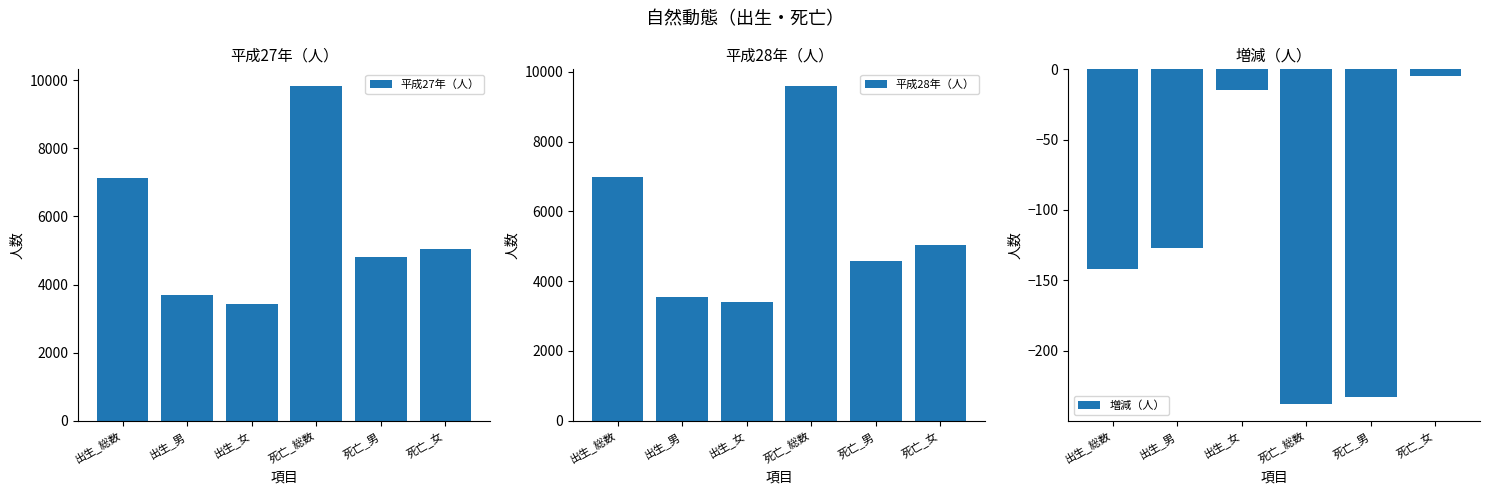

Reading right to left, extract all data points from this chart.

平成27年（人）: 5032	4801	9833	3430	3687	7117
平成28年（人）: 5027	4568	9595	3415	3560	6975
増減（人）: -5	-233	-238	-15	-127	-142